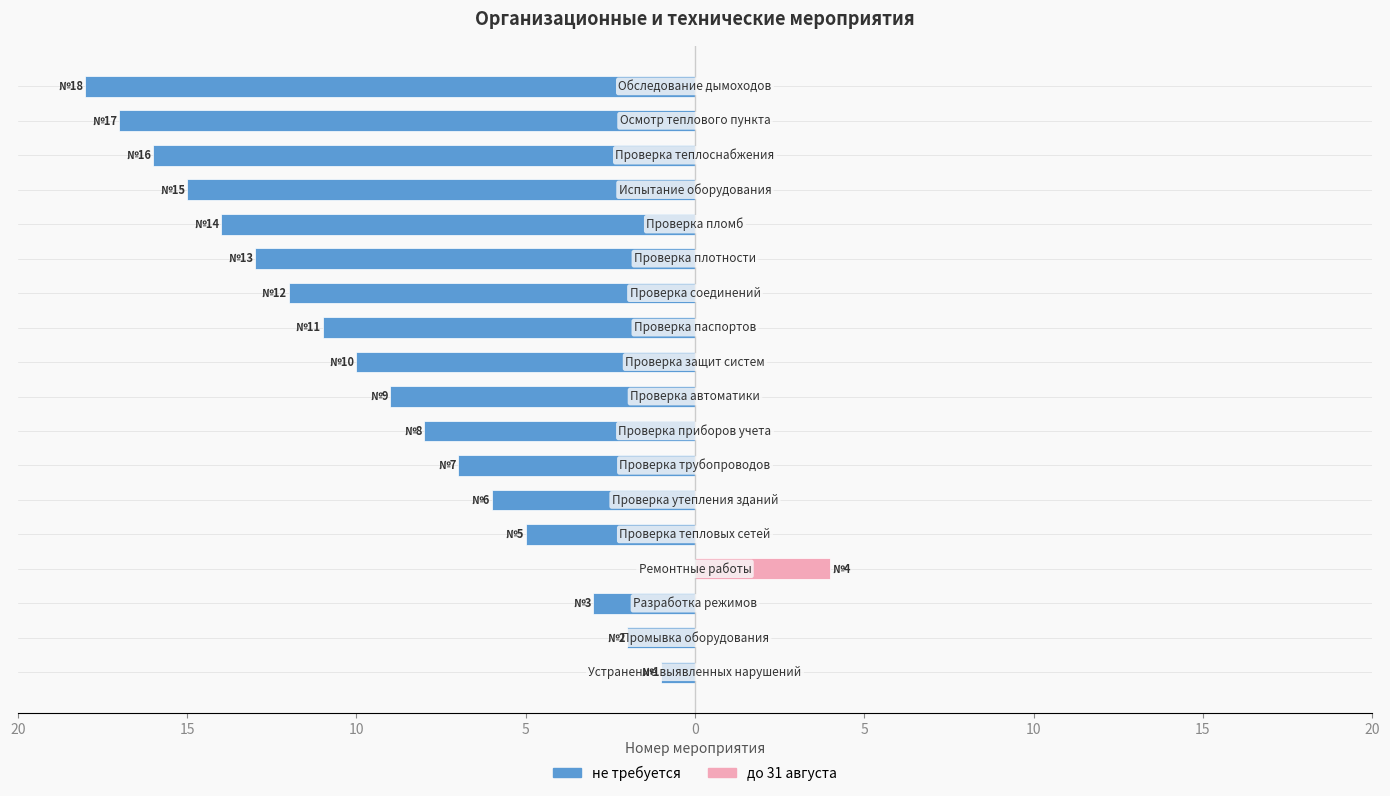

What is the greatest value displayed?

4